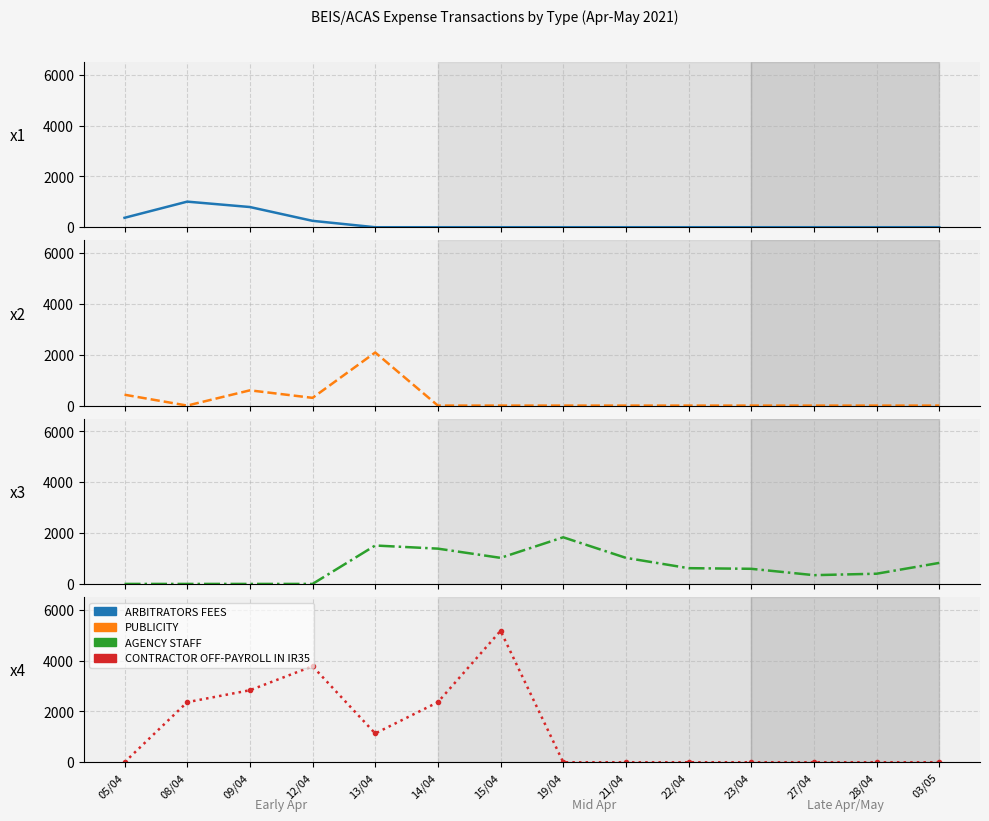

Is this an area chart (filled region under the line)?

No